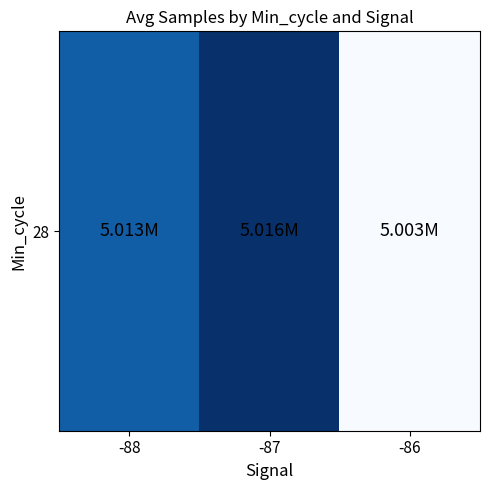

Reading right to left, list all the values displayed in this chart.

5003445.5	5015618.1	5013456.5